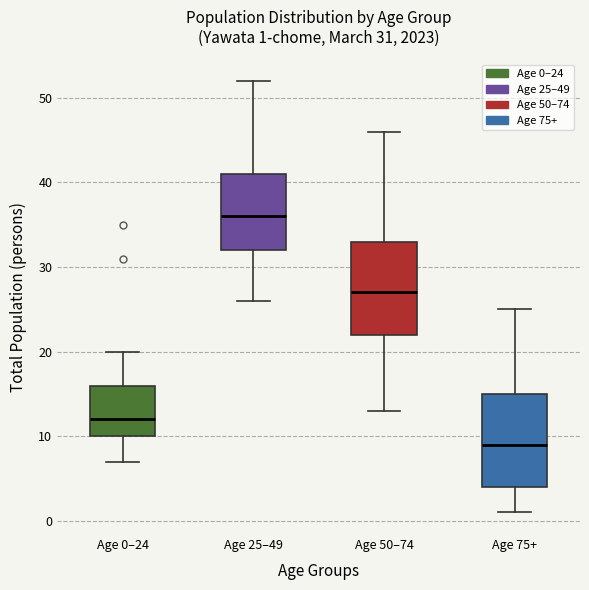

Which box has the lowest median line?

Age 75+